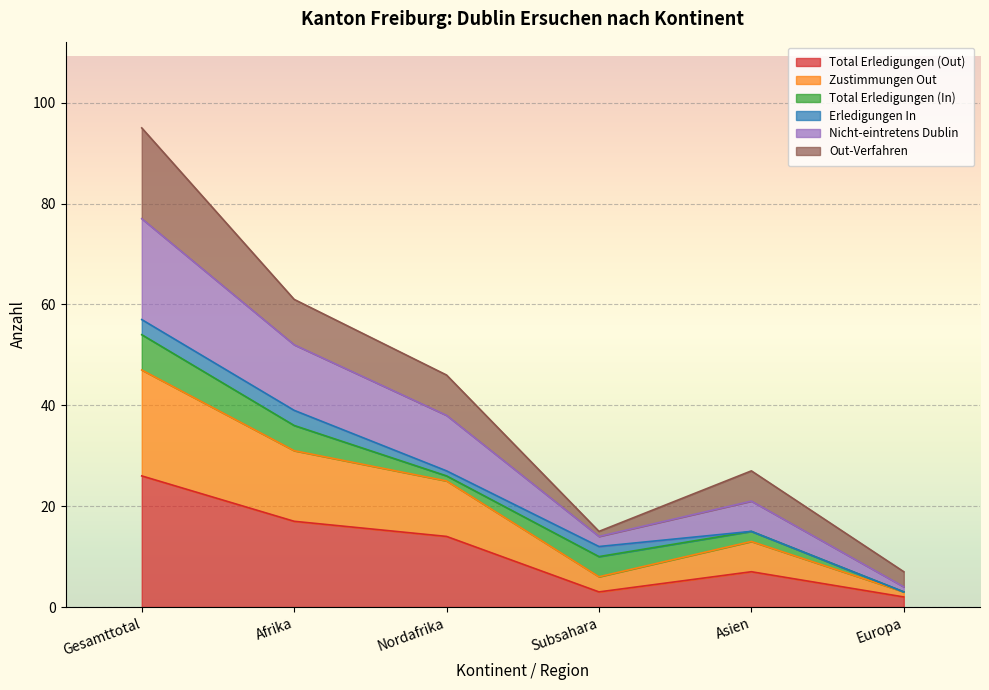

Which category has the highest value in the Total Erledigungen (Out) series?

Gesamttotal